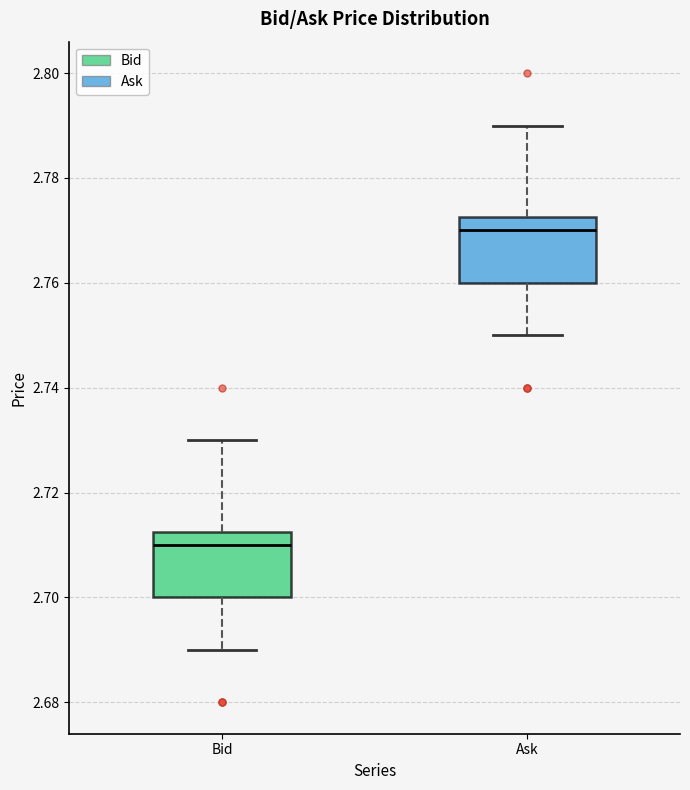

Reading left to right, read every box against the y-axis: the position of its median line, the range the box covers, and the ends of its whiskers. The values are not printed on the chart, so give them approximately, as read against the axis.

Bid: median 2.710, box 2.700 to 2.712, whiskers 2.690 to 2.730
Ask: median 2.770, box 2.760 to 2.772, whiskers 2.750 to 2.790